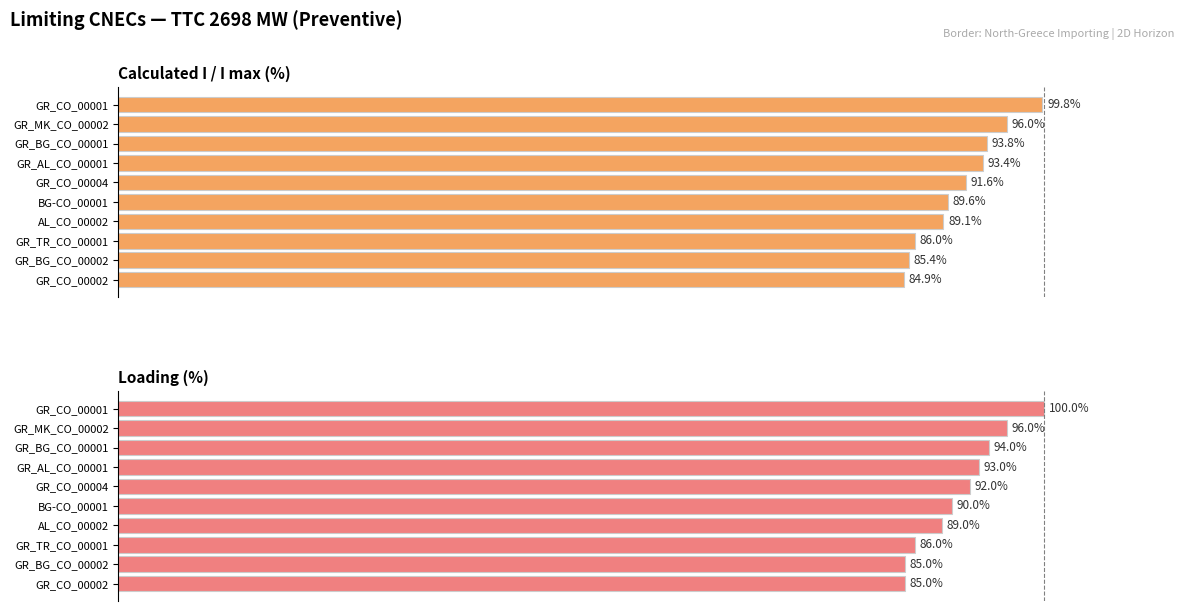

Between GR_CO_00004 and GR_TR_CO_00001, which is larger?

GR_CO_00004